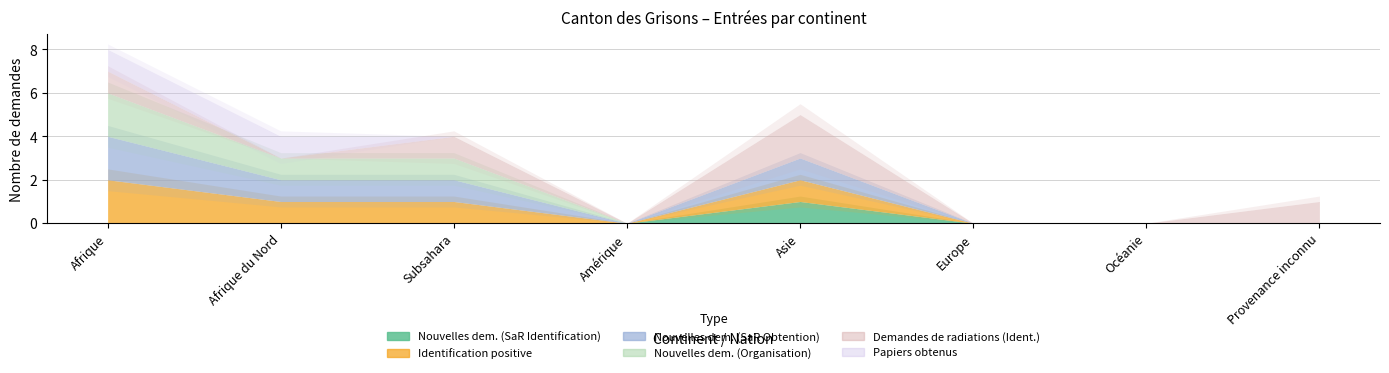

The value of Demandes de radiations (Ident.) at Asie is 1. True or false?

False